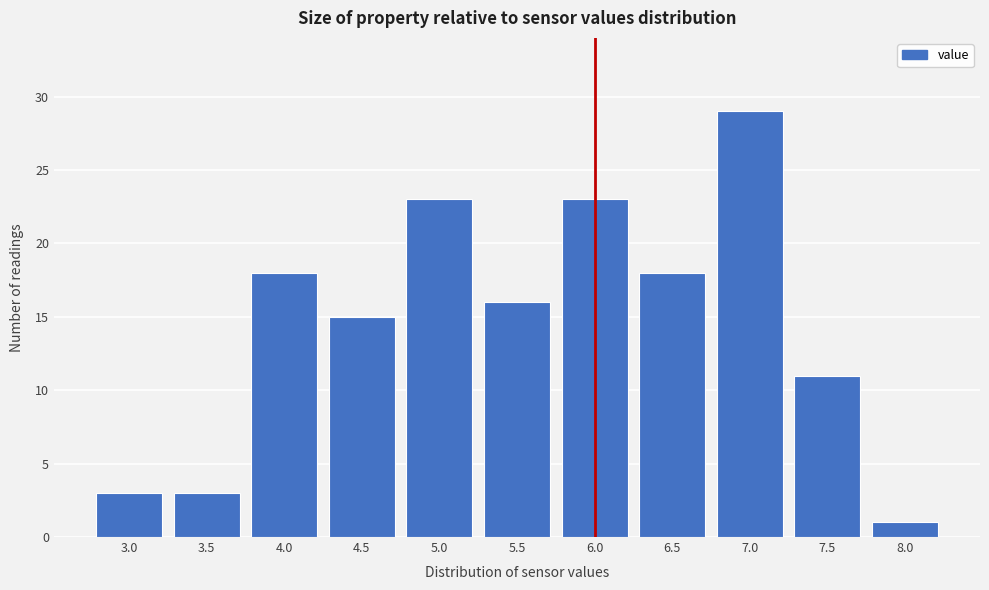

Reading left to right, transcribe all the data shown in this chart.

3.0=3	3.5=3	4.0=18	4.5=15	5.0=23	5.5=16	6.0=23	6.5=18	7.0=29	7.5=11	8.0=1